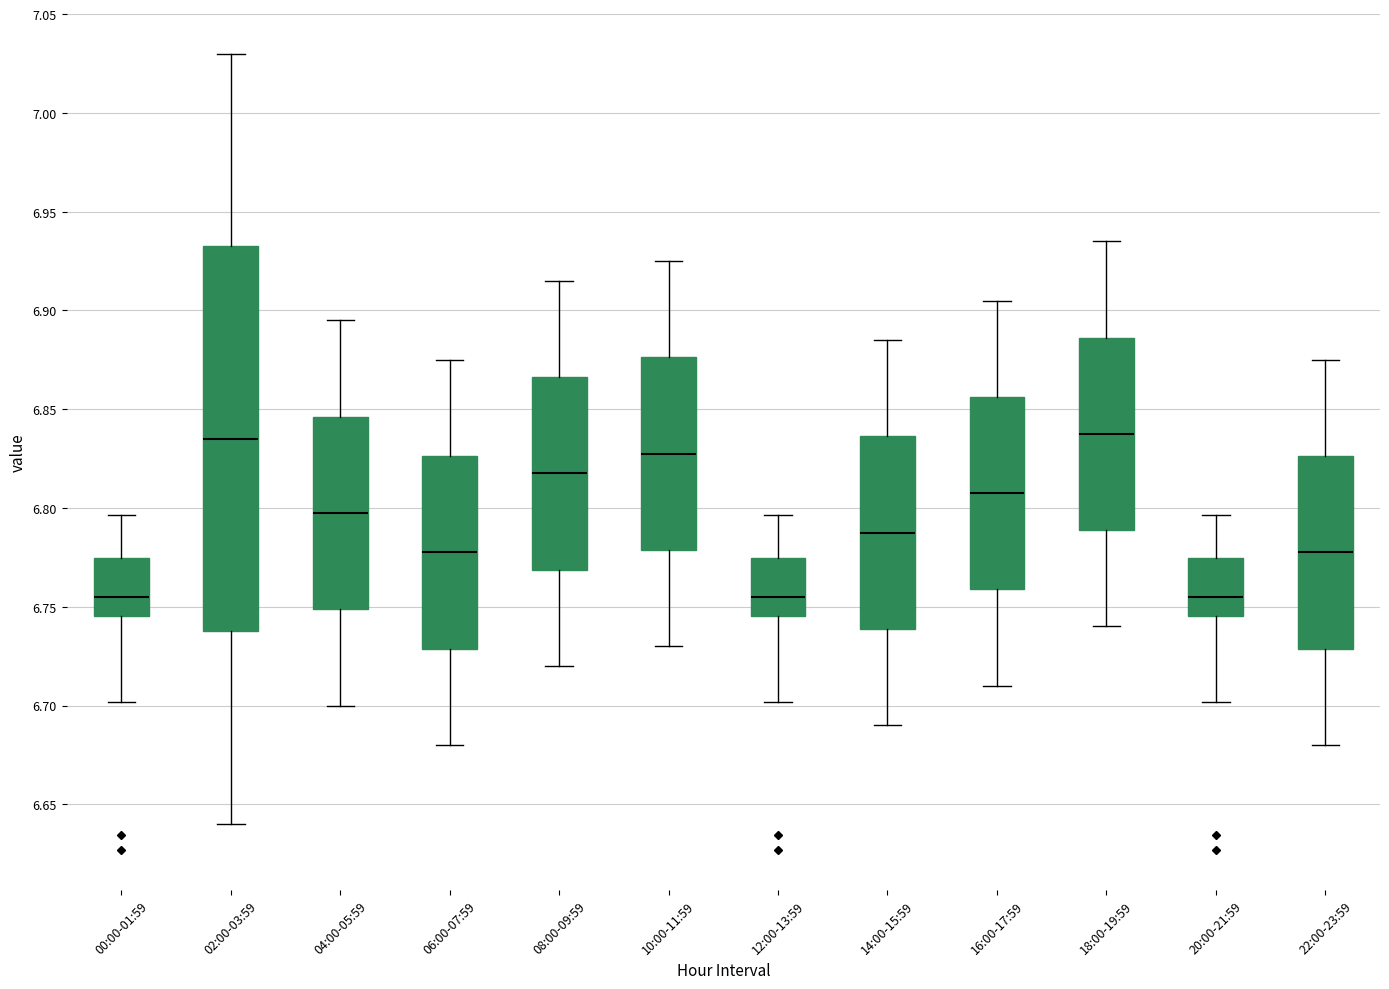

Where does the median line of the box for 20:00-21:59 sit on the y-axis? The values are not printed on the chart, so give them approximately, as read against the axis.

6.755